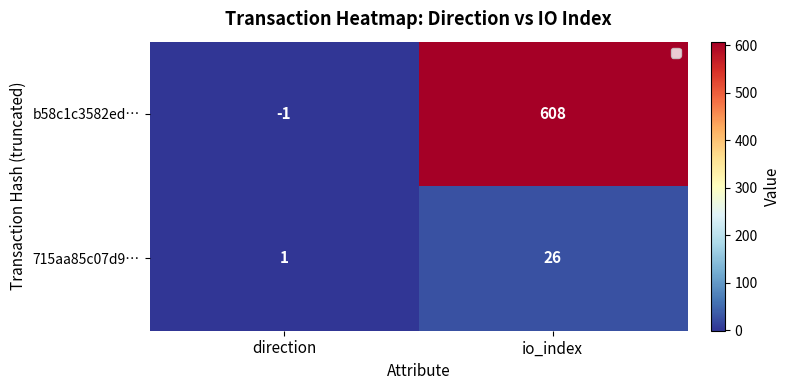

Which series has the largest total across all categories?

b58c1c3582ed…